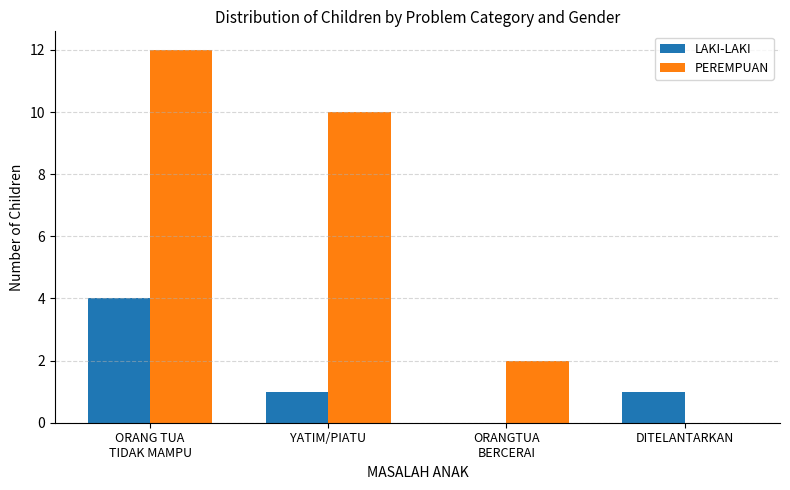

How many positive values does the LAKI-LAKI series have?

3